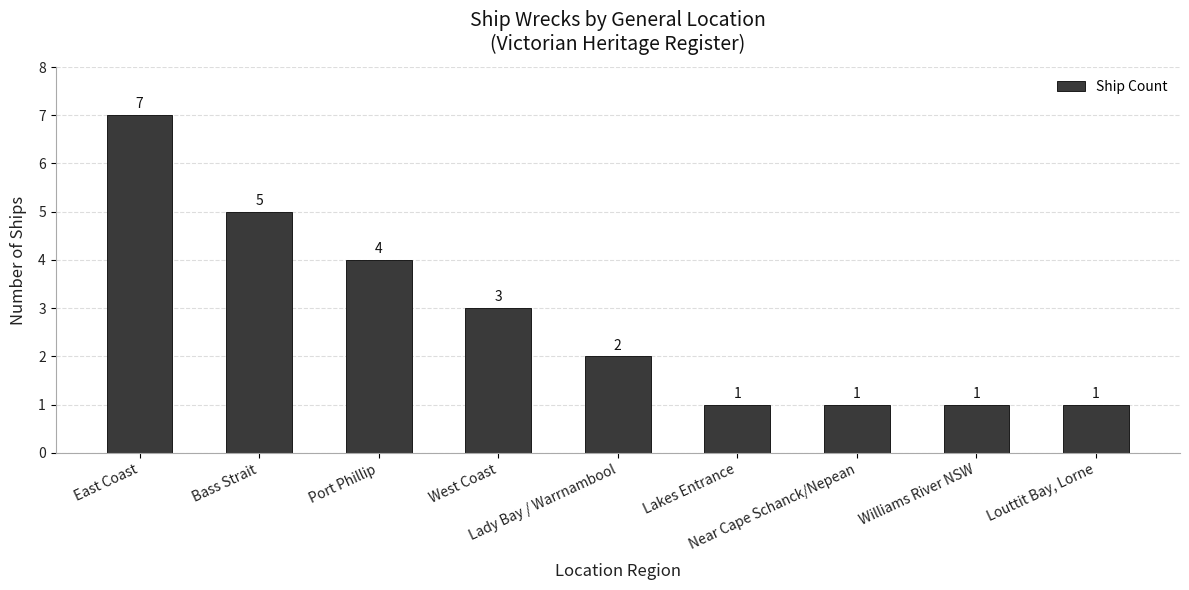

Are the bars grouped side by side (vs. stacked)?

No